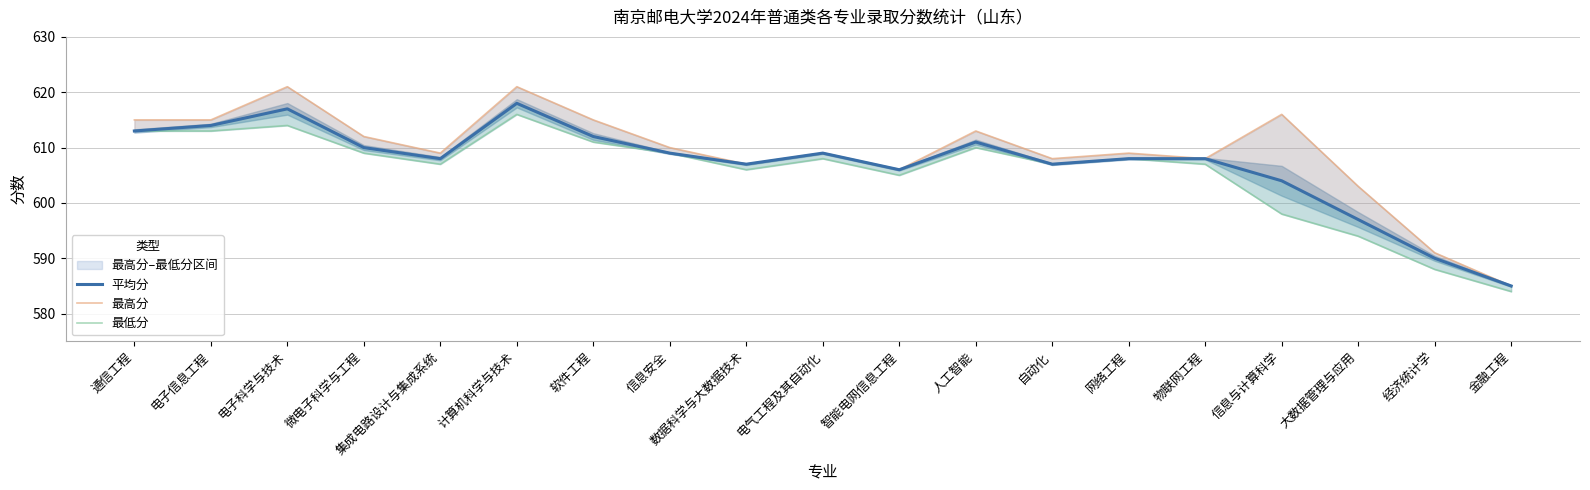

True or false: 平均分 and 最高分 cross at least once.

False